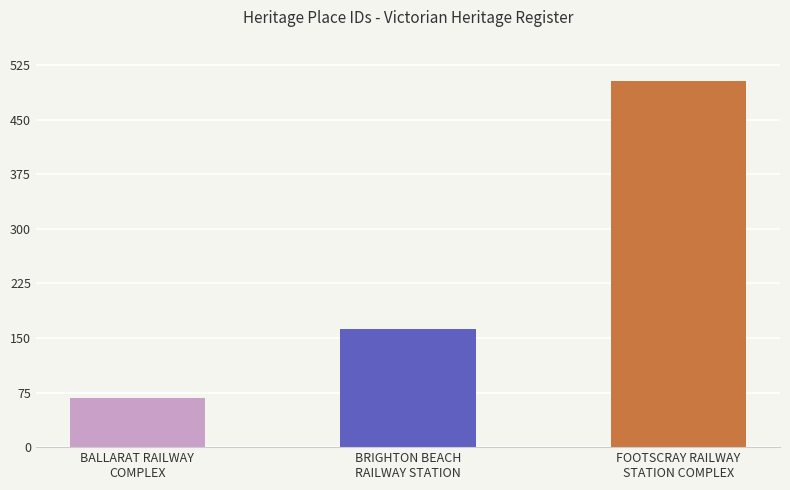

What position from the right is FOOTSCRAY RAILWAY
STATION COMPLEX?

1